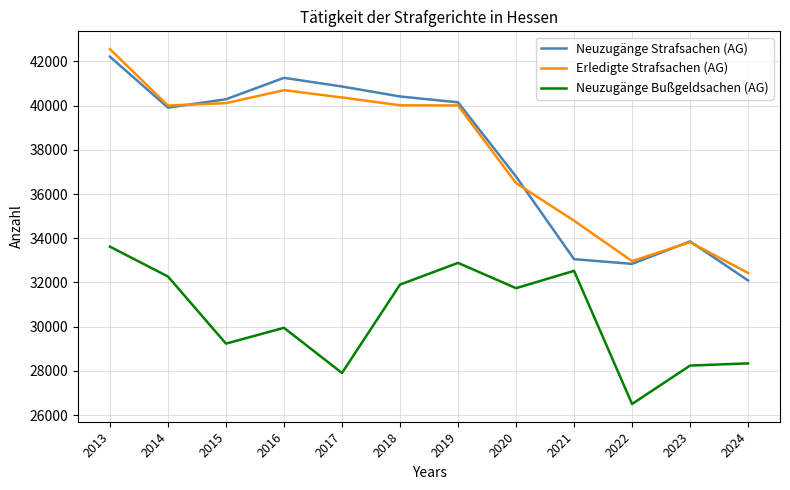

True or false: Neuzugänge Bußgeldsachen (AG) and Neuzugänge Strafsachen (AG) intersect in this chart.

False